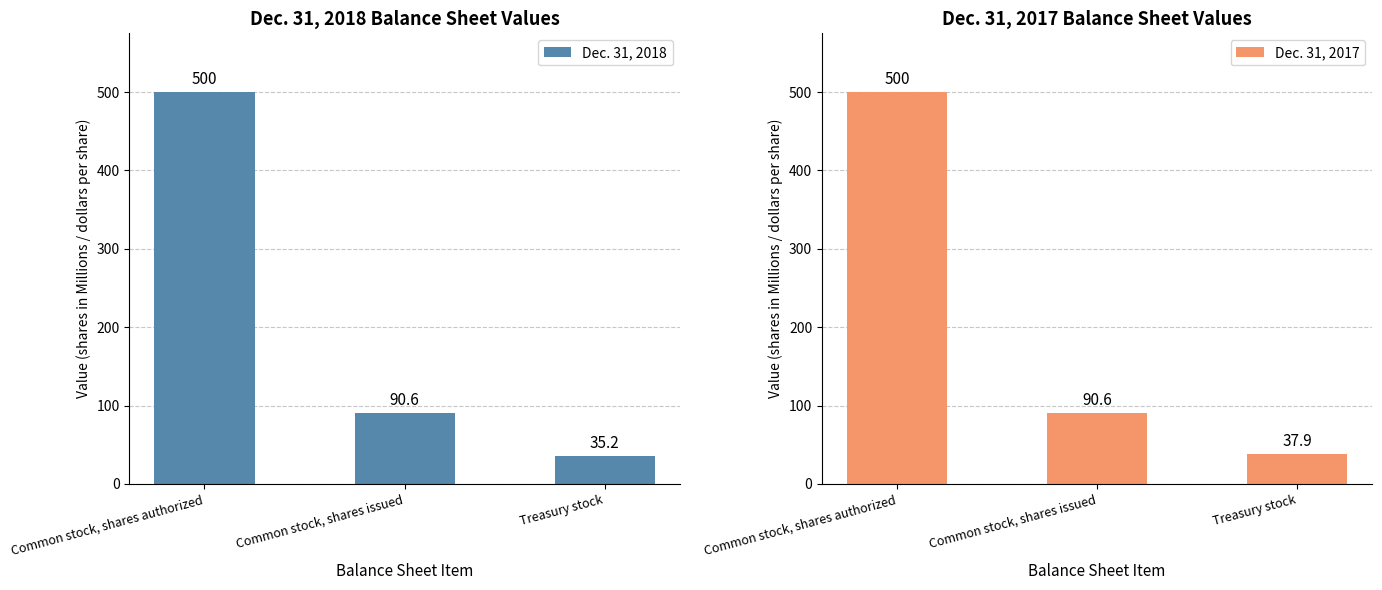

What value does the Dec. 31, 2018 series have at Treasury stock?

35.2